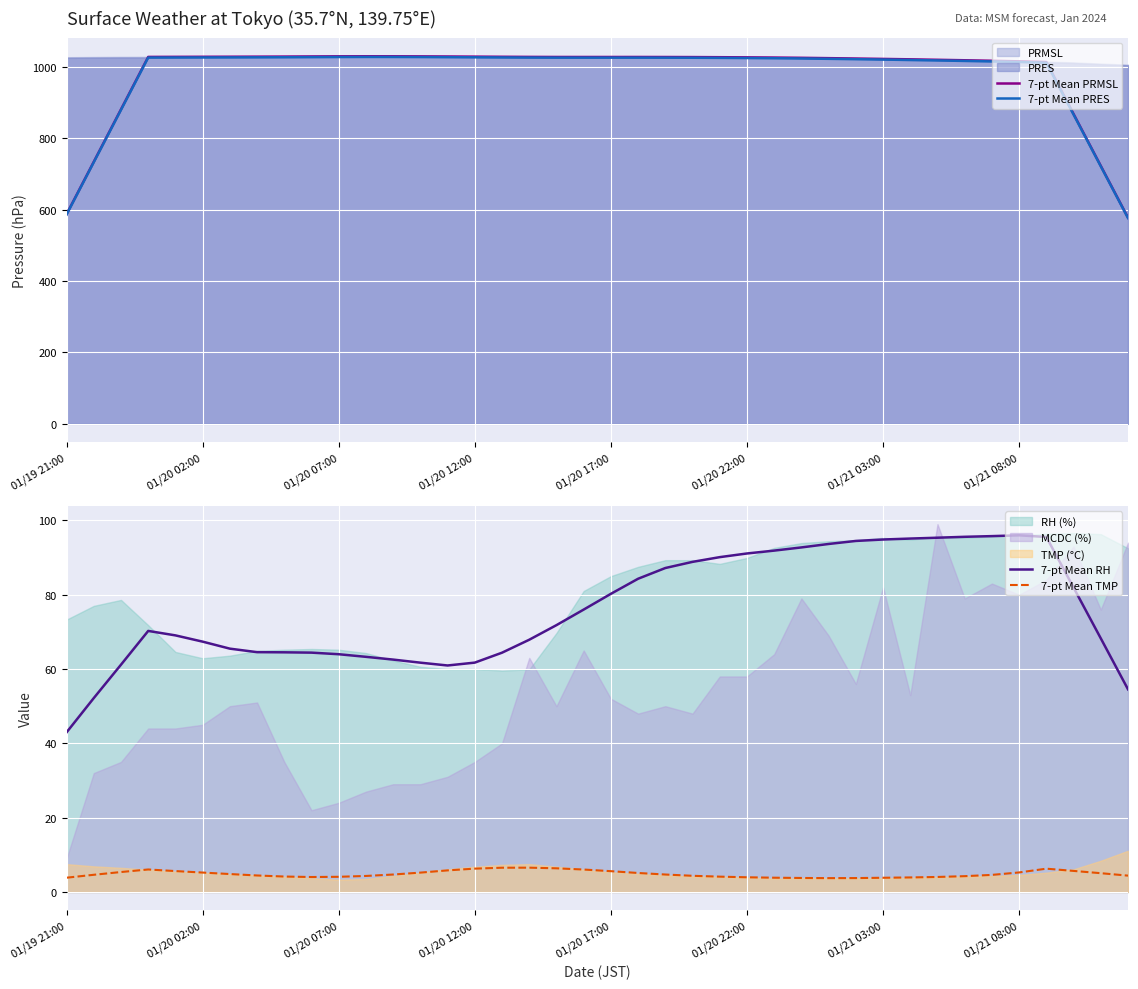

The 7-pt Mean PRES series shows 1023.1 at 28. True or false?

True